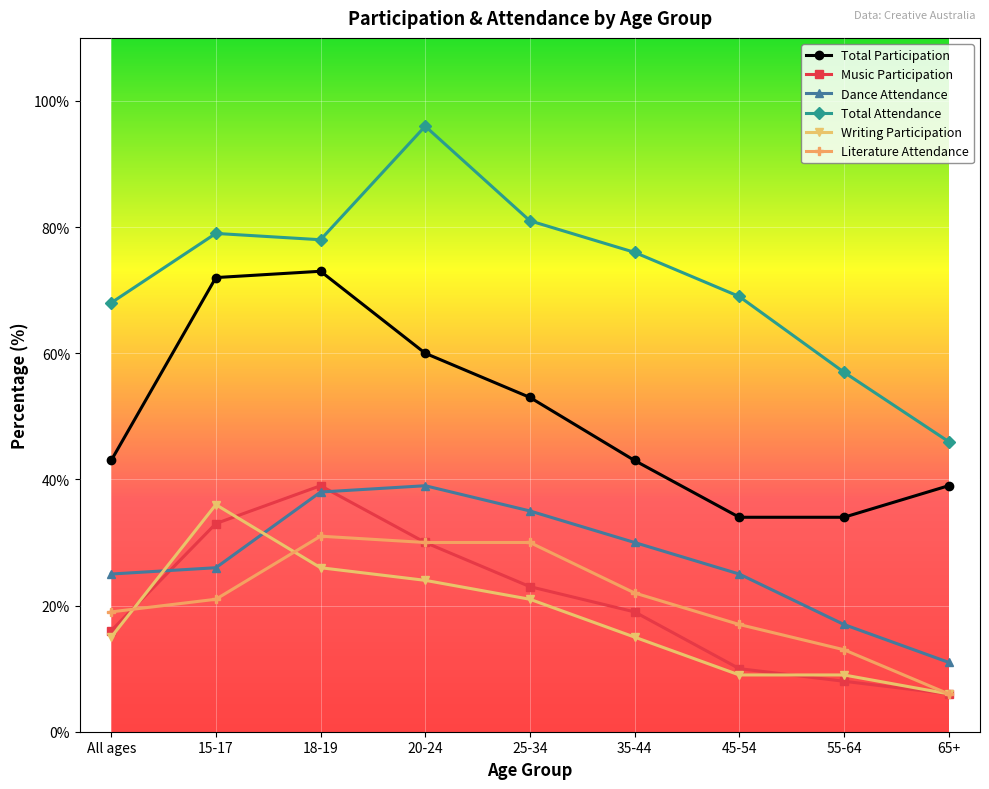

Reading right to left, extract all data points from this chart.

Total Participation: 65+=39	55-64=34	45-54=34	35-44=43	25-34=53	20-24=60	18-19=73	15-17=72	All ages=43
Music Participation: 65+=6	55-64=8	45-54=10	35-44=19	25-34=23	20-24=30	18-19=39	15-17=33	All ages=16
Dance Attendance: 65+=11	55-64=17	45-54=25	35-44=30	25-34=35	20-24=39	18-19=38	15-17=26	All ages=25
Total Attendance: 65+=46	55-64=57	45-54=69	35-44=76	25-34=81	20-24=96	18-19=78	15-17=79	All ages=68
Writing Participation: 65+=6	55-64=9	45-54=9	35-44=15	25-34=21	20-24=24	18-19=26	15-17=36	All ages=15
Literature Attendance: 65+=6	55-64=13	45-54=17	35-44=22	25-34=30	20-24=30	18-19=31	15-17=21	All ages=19